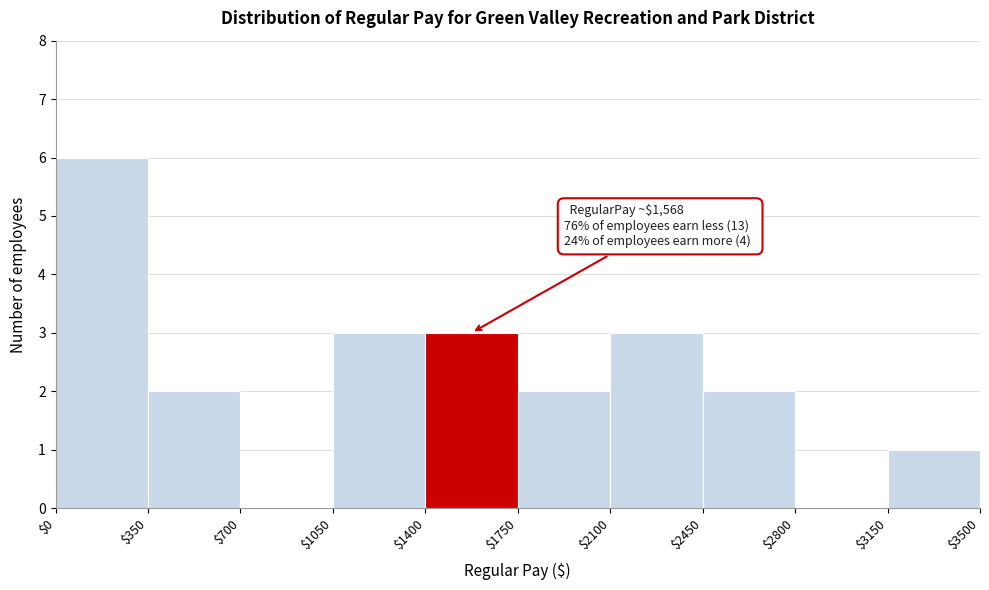

Which range on the x-axis has the tallest bar?

$0 to $350